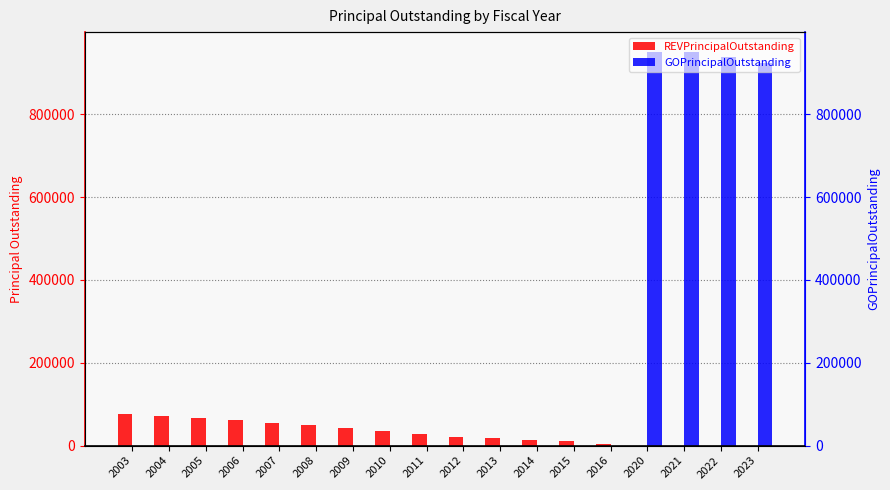

What is the difference between the maximum and minimum values in the GOPrincipalOutstanding series?

951000